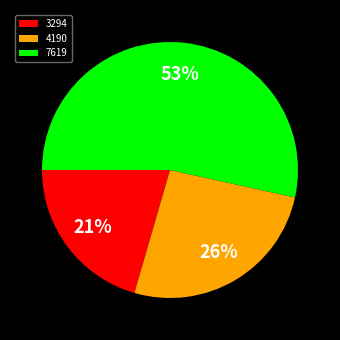

Do 3294 and 7619 together represent more than half of the pie?

Yes